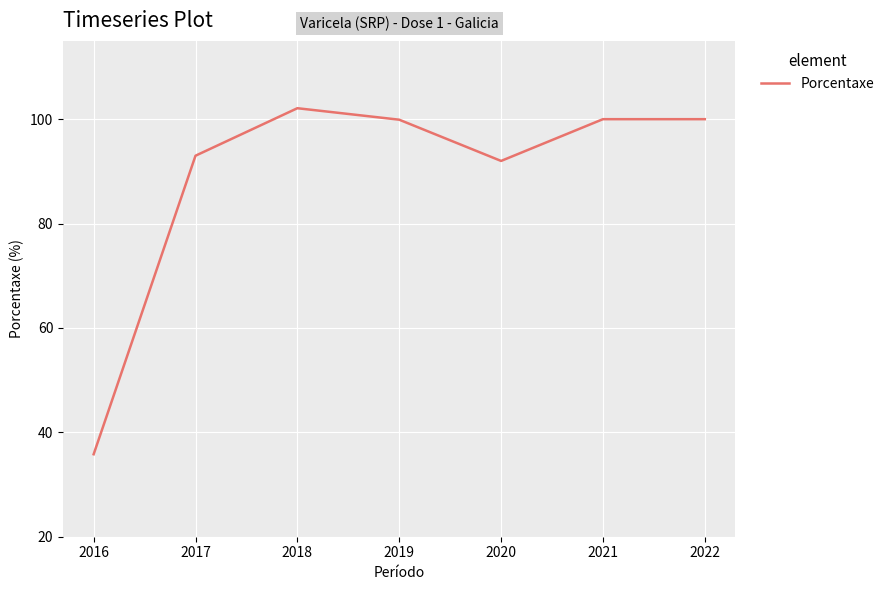

Count the number of categories in the chart.

7